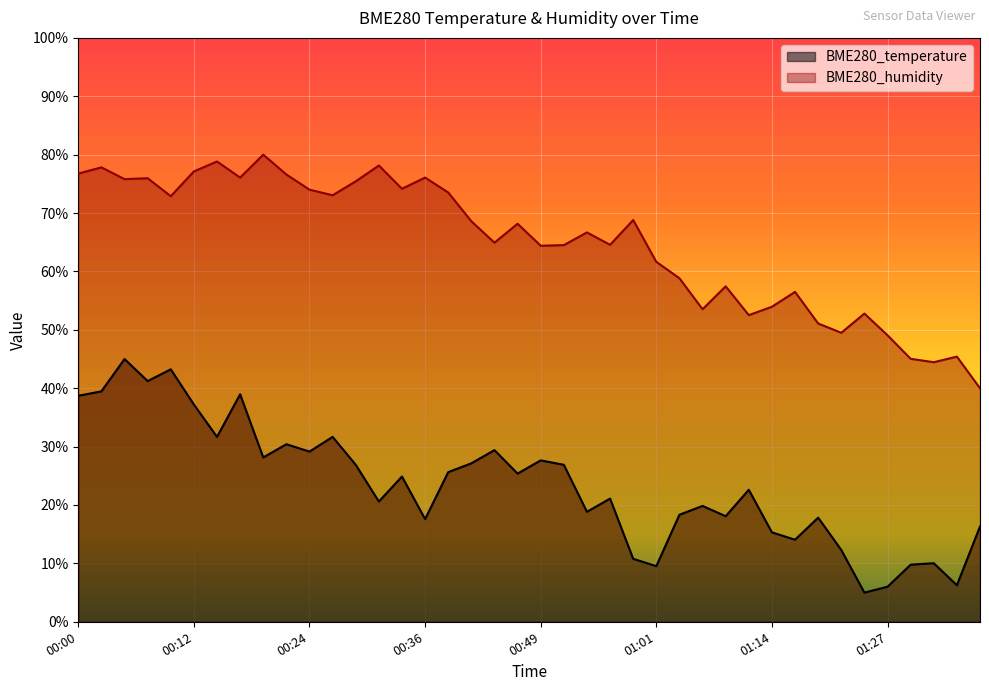

List the series in order of their peak value, lowest first.

BME280_temperature, BME280_humidity